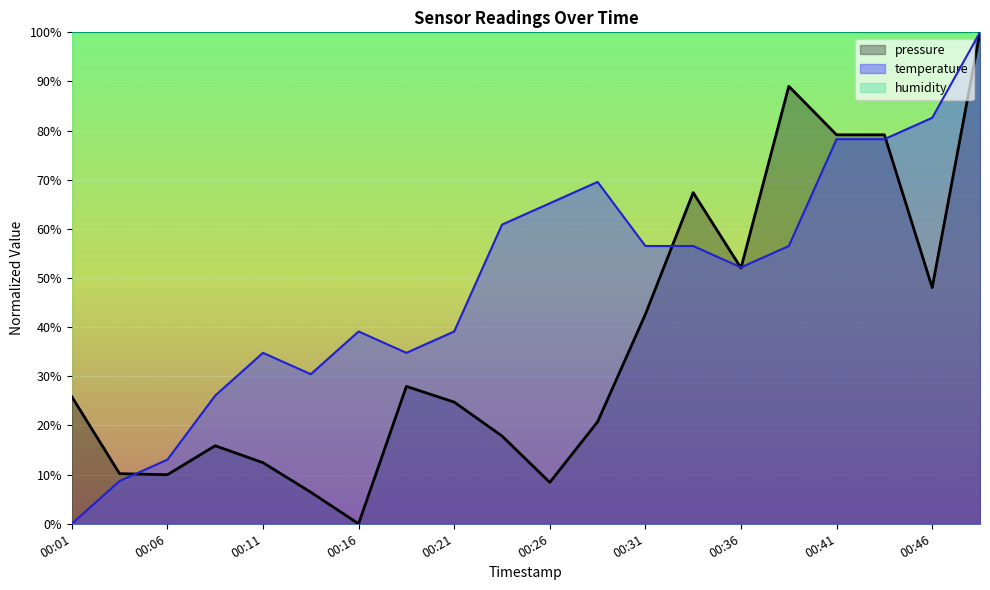

What is the average value of the pressure series?

36.9